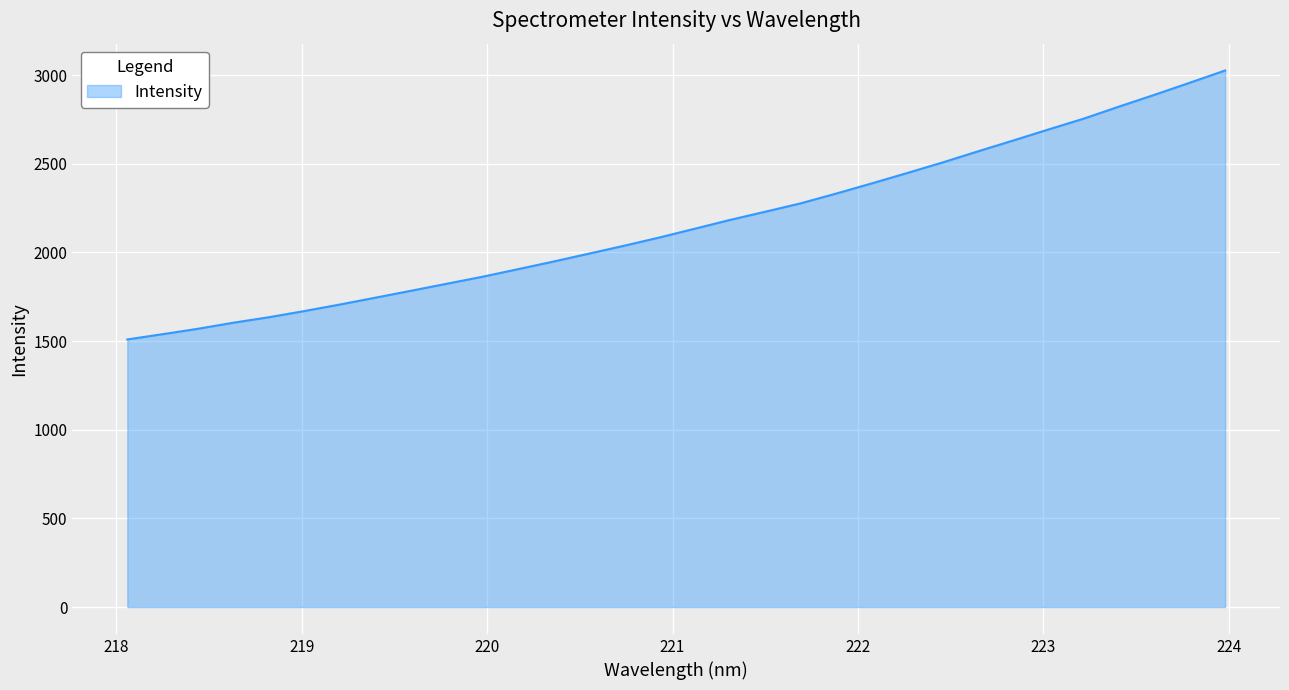

What is the greatest value displayed?

3025.5